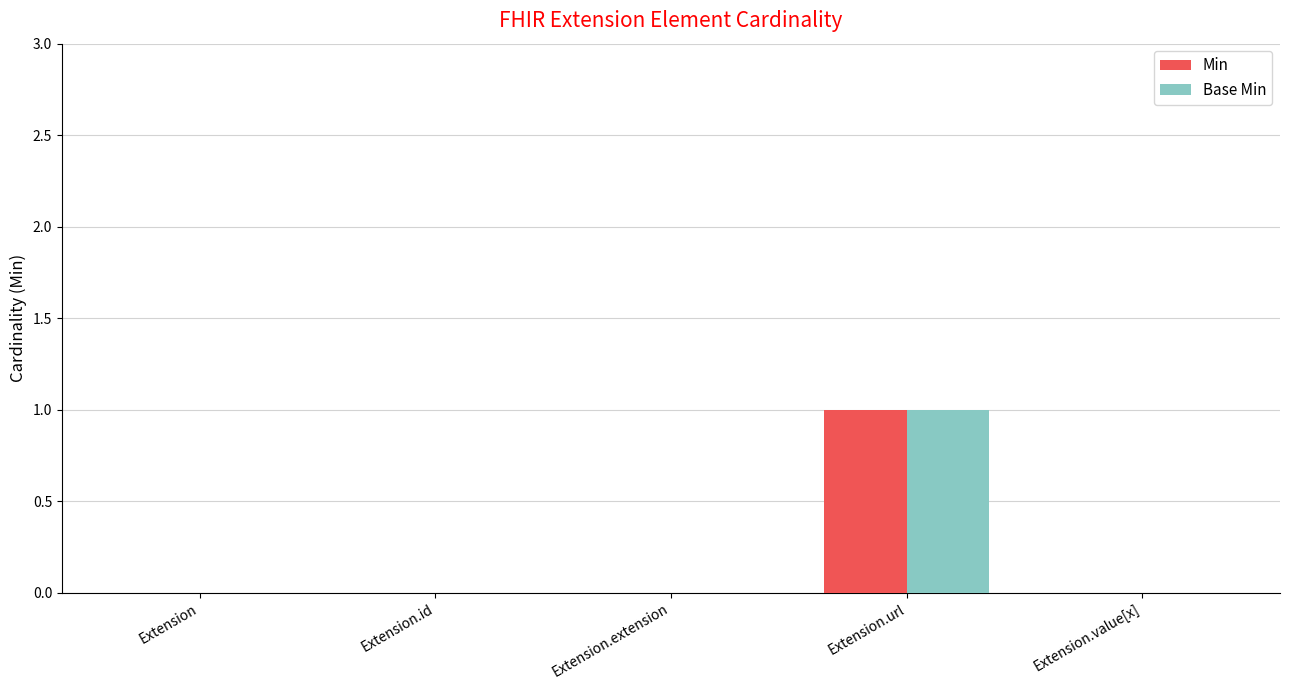

What is the maximum value for Min?

1